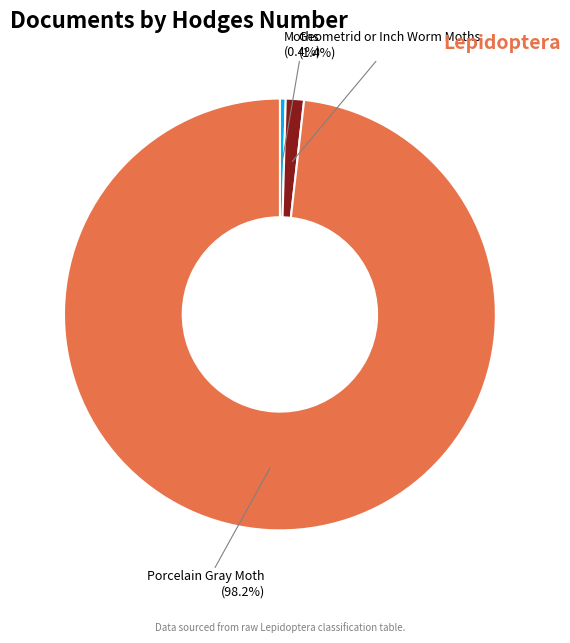

Rank the categories by value from highest to lowest.

Porcelain Gray Moth, Geometrid or Inch Worm Moths, Moths